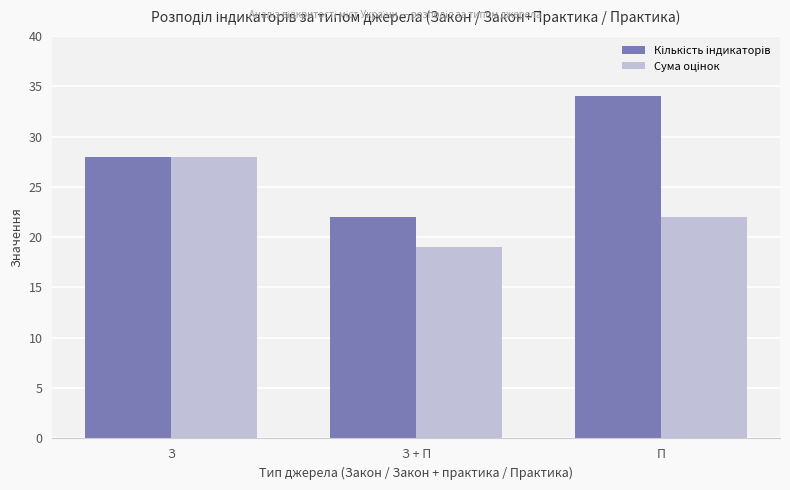

What is the total value across all series at П?

56